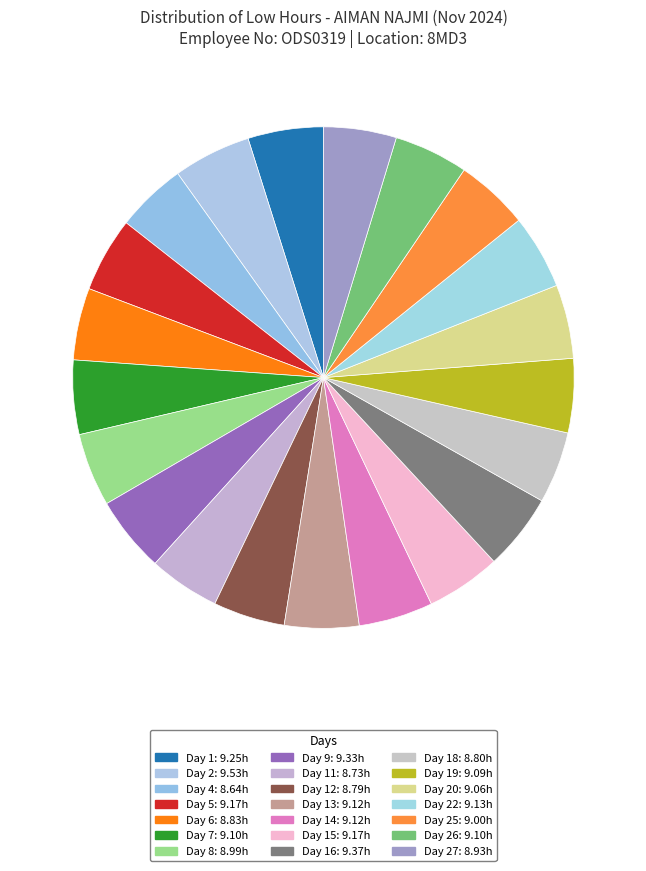

Count the number of slices in the pie.

21